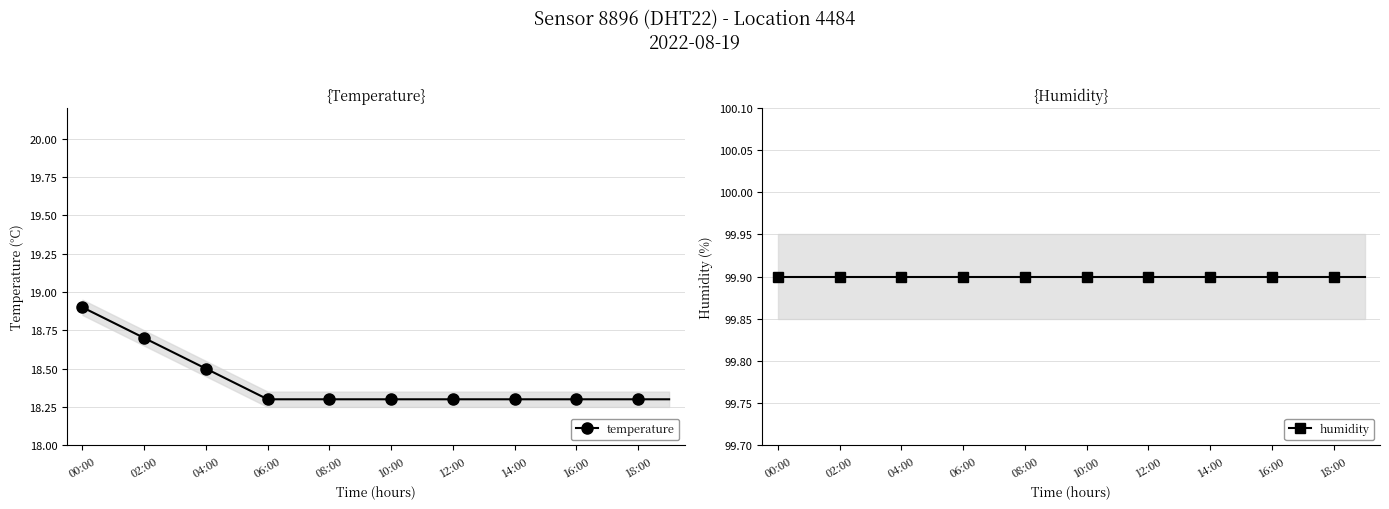

Reading right to left, transcribe all the data shown in this chart.

temperature: 18.3	18.3	18.3	18.3	18.3	18.3	18.3	18.3	18.3	18.3	18.3	18.3	18.3	18.3	18.4	18.5	18.6	18.7	18.8	18.9
humidity: 99.9	99.9	99.9	99.9	99.9	99.9	99.9	99.9	99.9	99.9	99.9	99.9	99.9	99.9	99.9	99.9	99.9	99.9	99.9	99.9